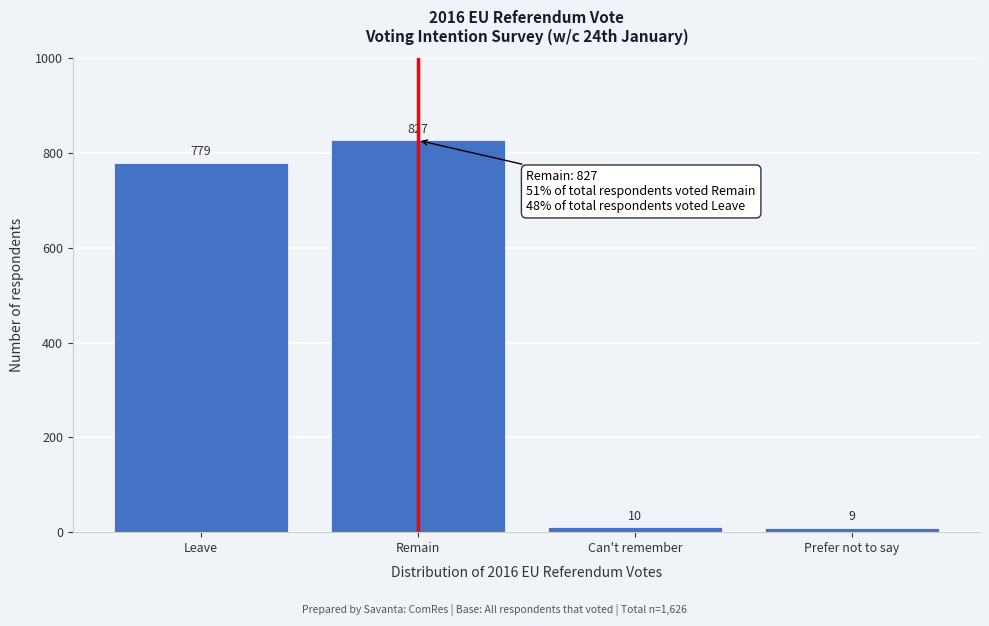

Reading left to right, transcribe all the data shown in this chart.

Leave=779	Remain=827	Can't remember=10	Prefer not to say=9